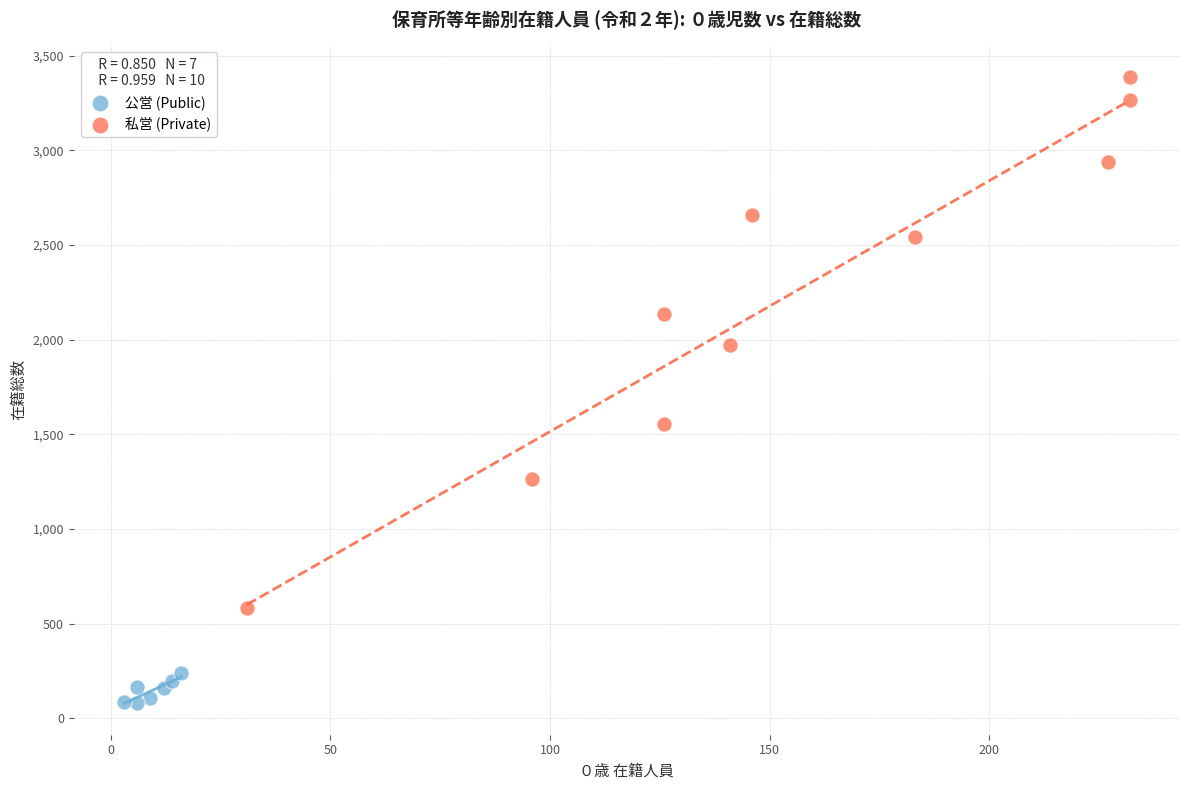

Which series reaches the minimum Y coordinate?

公営 (Public)